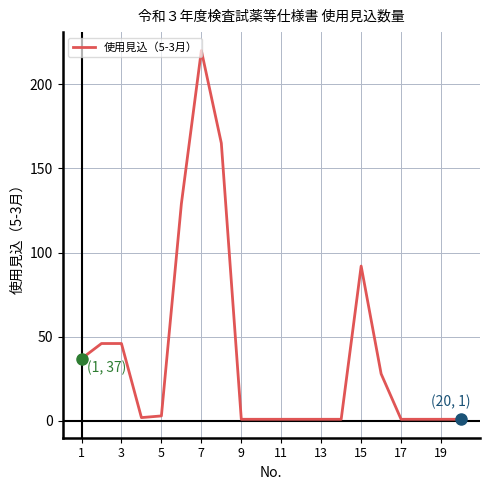

What is the greatest value displayed?

220